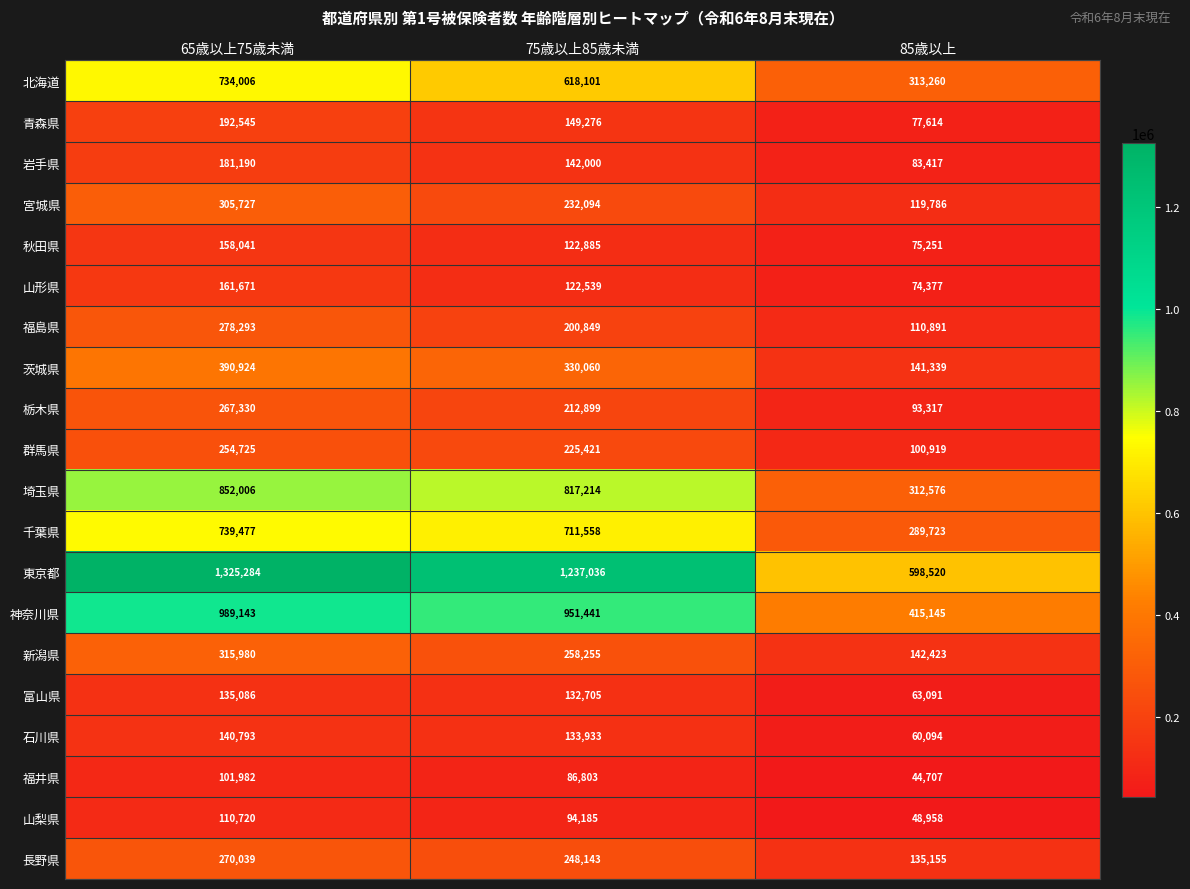

List the labels in order of 秋田県 value, smallest first.

85歳以上, 75歳以上85歳未満, 65歳以上75歳未満